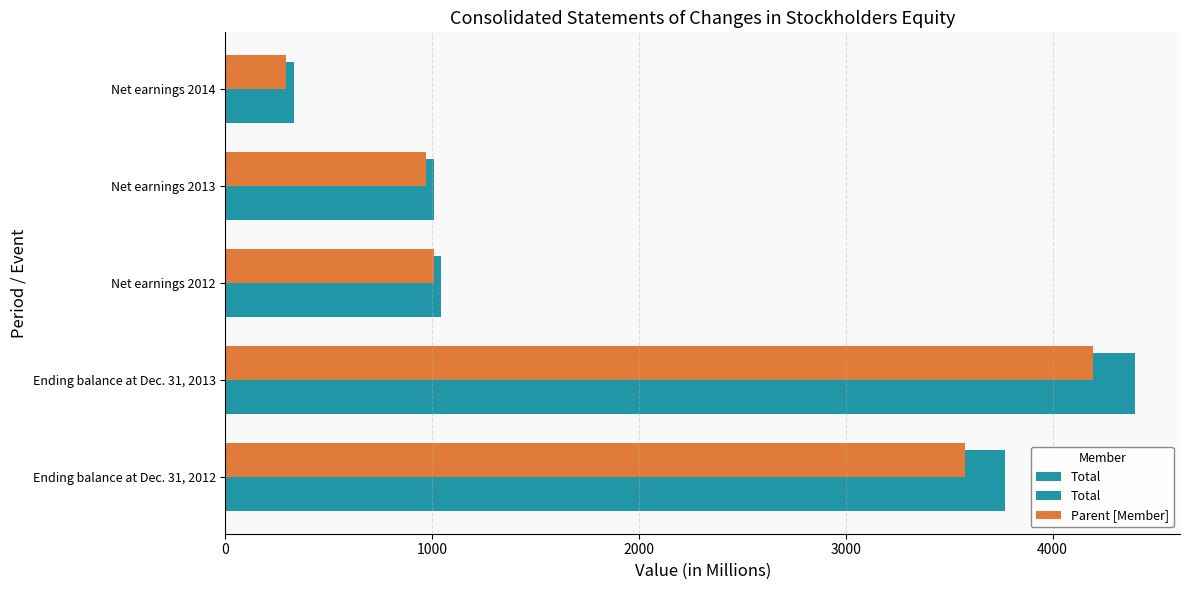

How many data points does each series have?

5